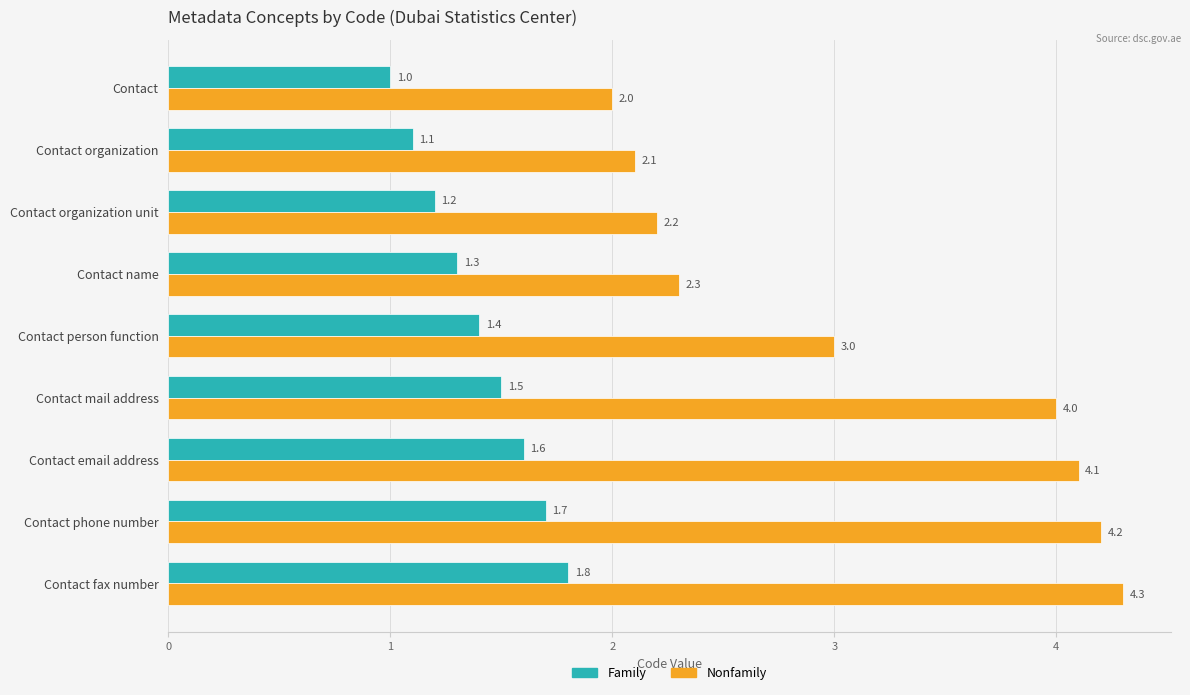

The value of Nonfamily at Contact person function is 1.3. True or false?

False